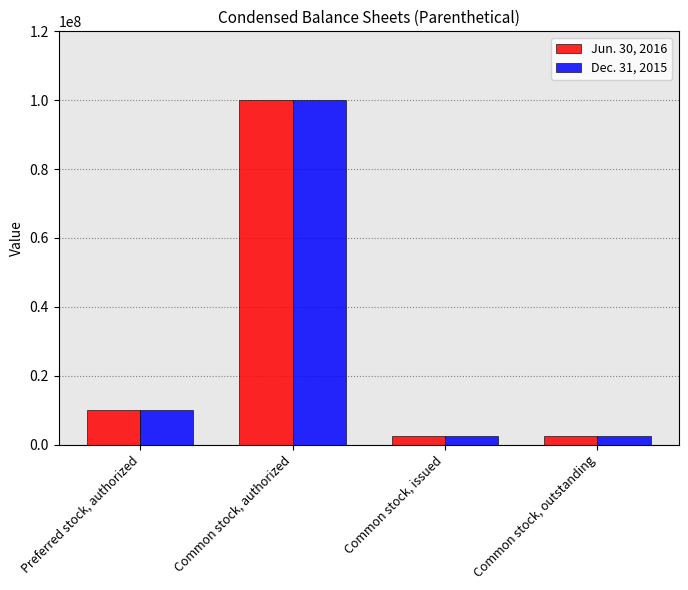

Reading left to right, list all the values displayed in this chart.

Jun. 30, 2016: 10000000	100000000	2532200	2532200
Dec. 31, 2015: 10000000	100000000	2532200	2532200